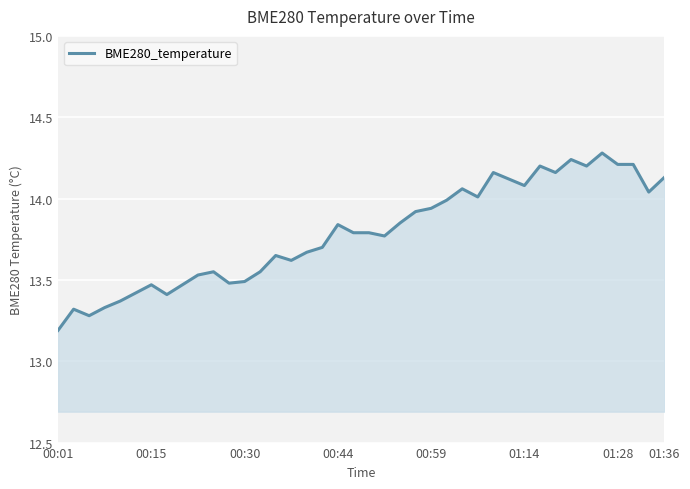

What is the minimum value shown in the chart?

13.2